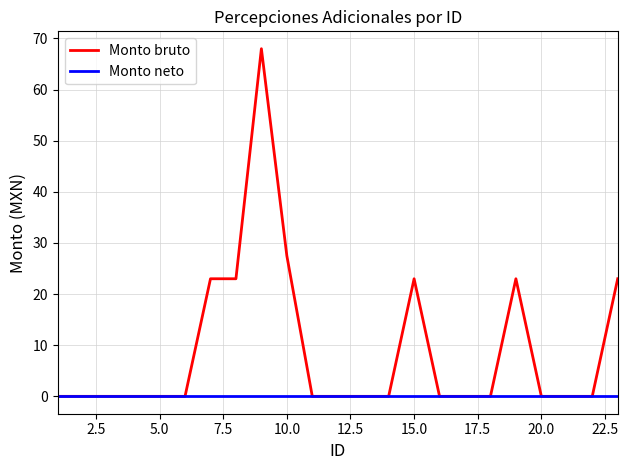

Rank the series by their average value, from highest to lowest.

Monto bruto, Monto neto